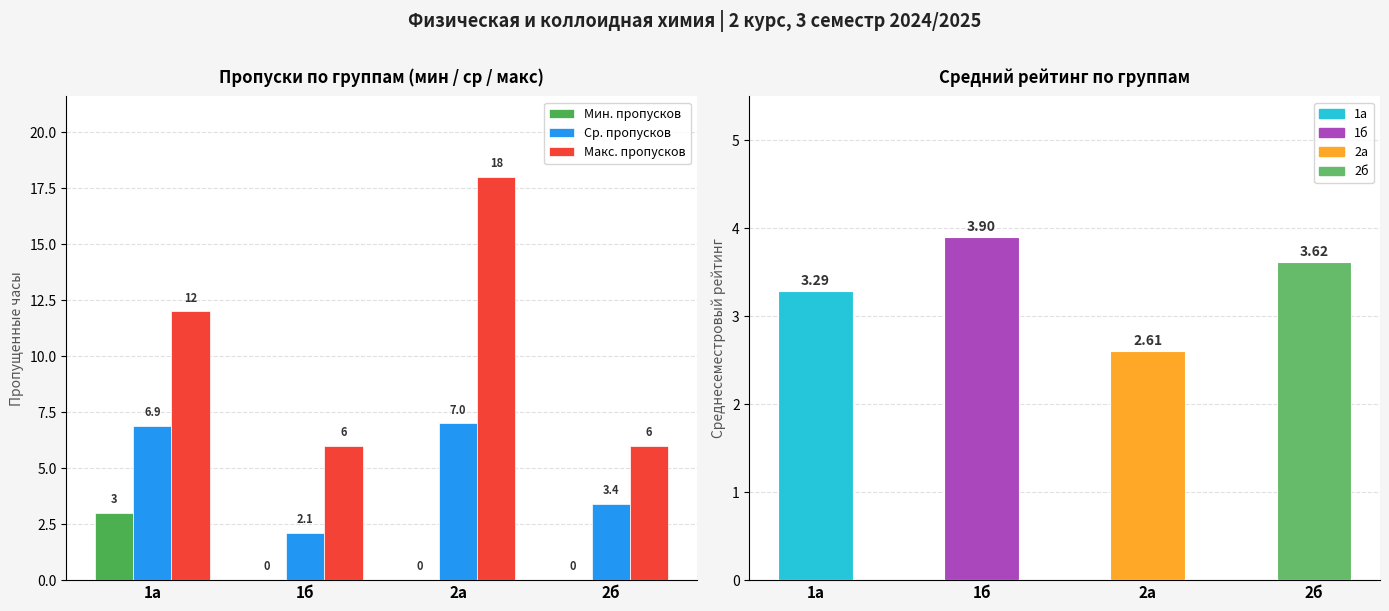

What is the difference between the highest and lowest values at 2б?

6.0